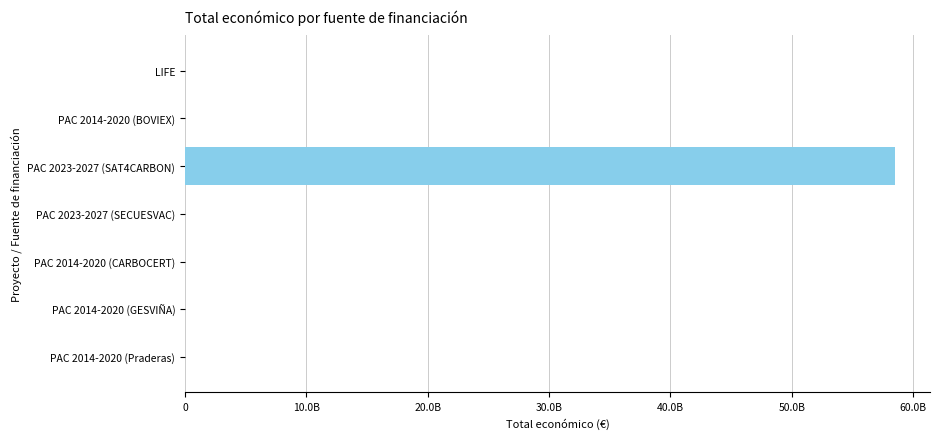

Are the bars horizontal?

Yes